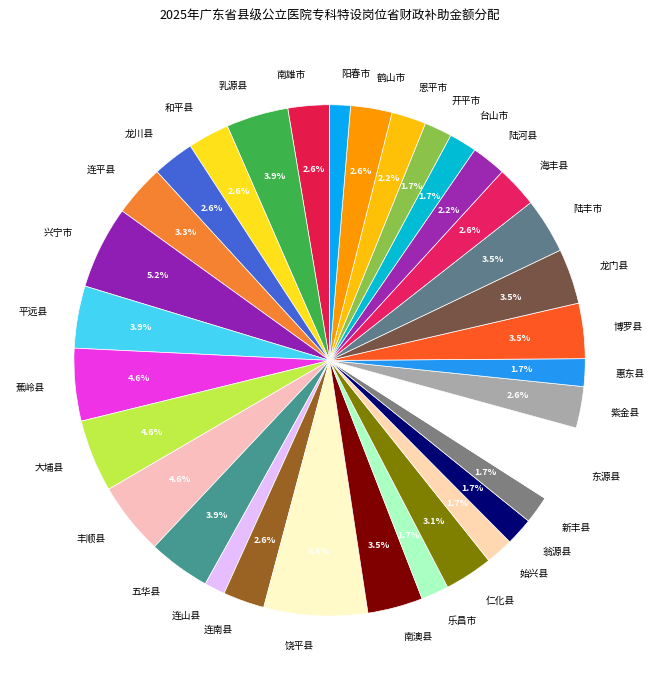

Combined, do 紫金县 and 丰顺县 account for over 50%?

No